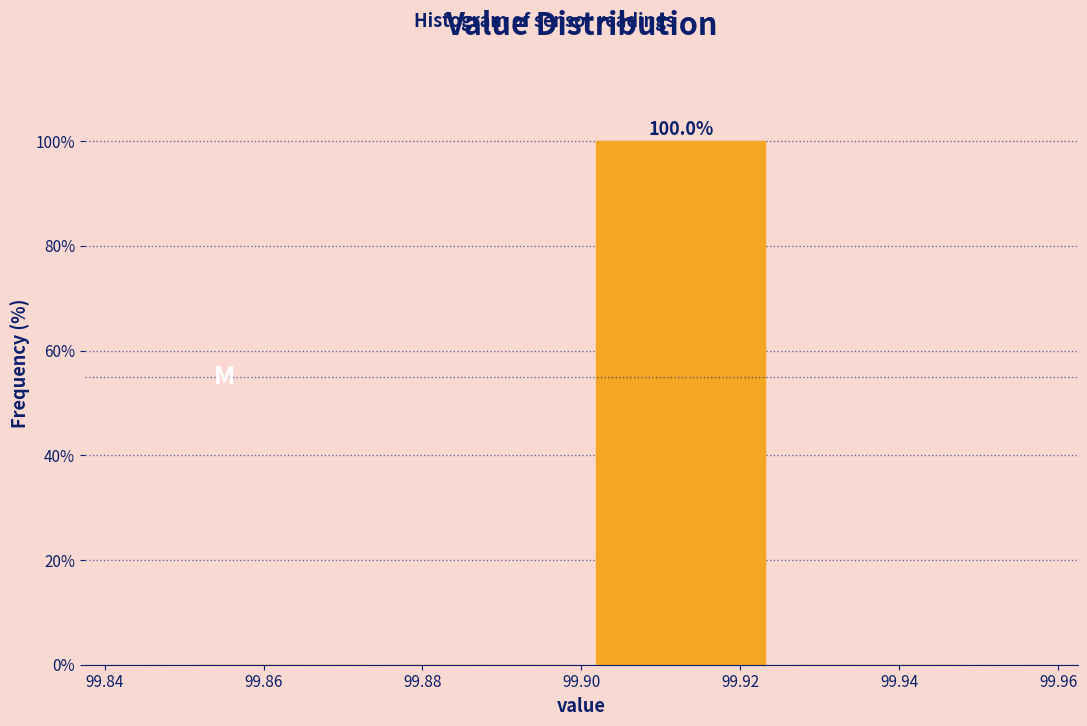

Which range on the x-axis has the tallest bar?

99.900 to 99.925